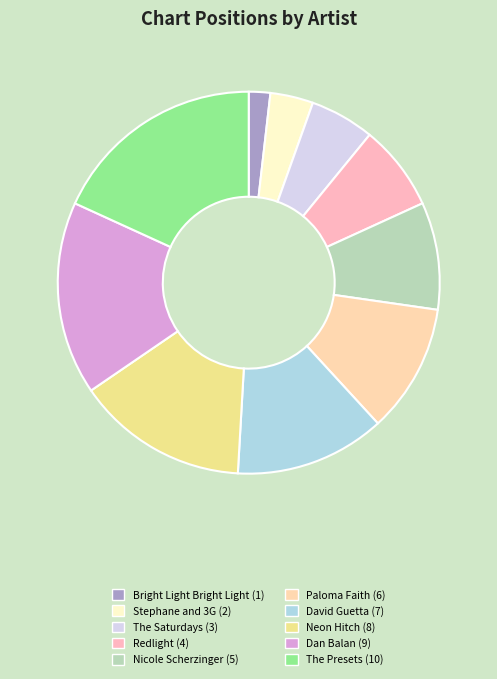

What is the change in value from Bright Light Bright Light to Paloma Faith?

+5